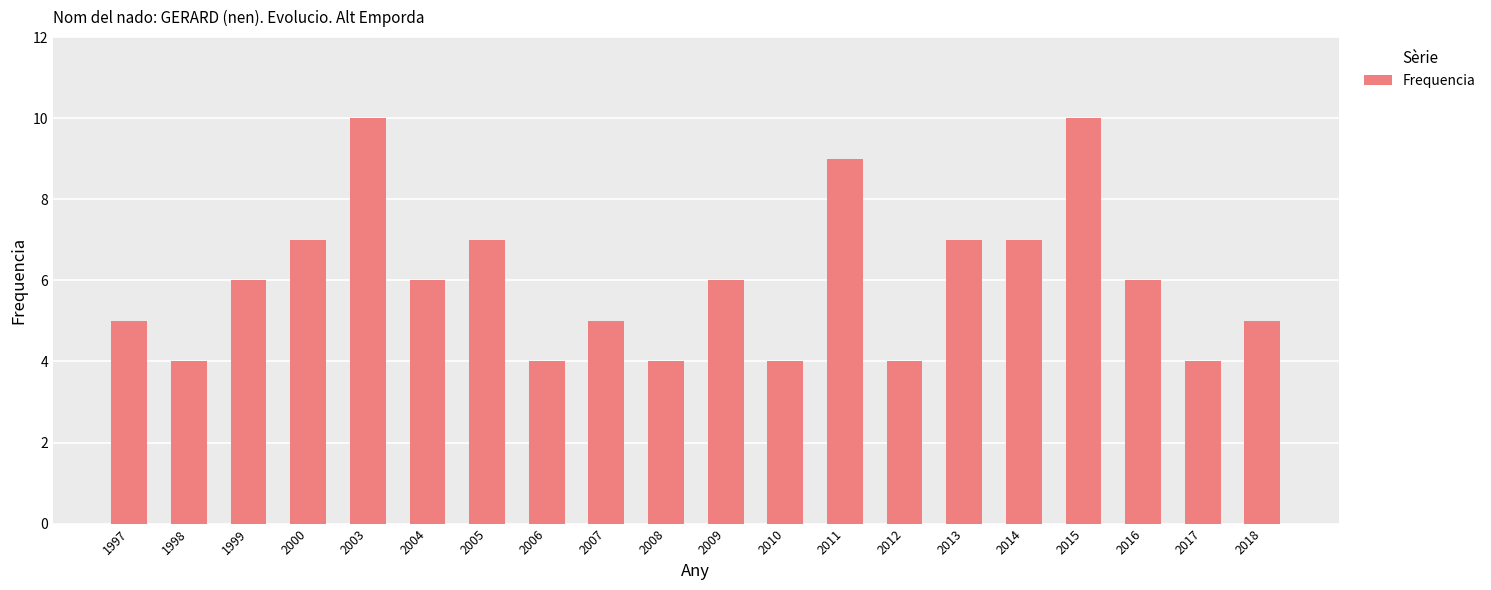

How many values are between 4 and 7?

17